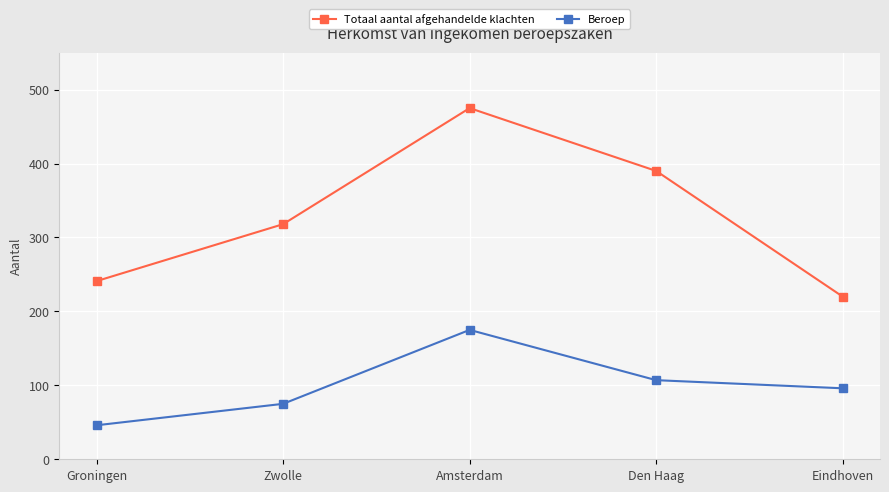

What is the difference between the highest and lowest values at Amsterdam?

300